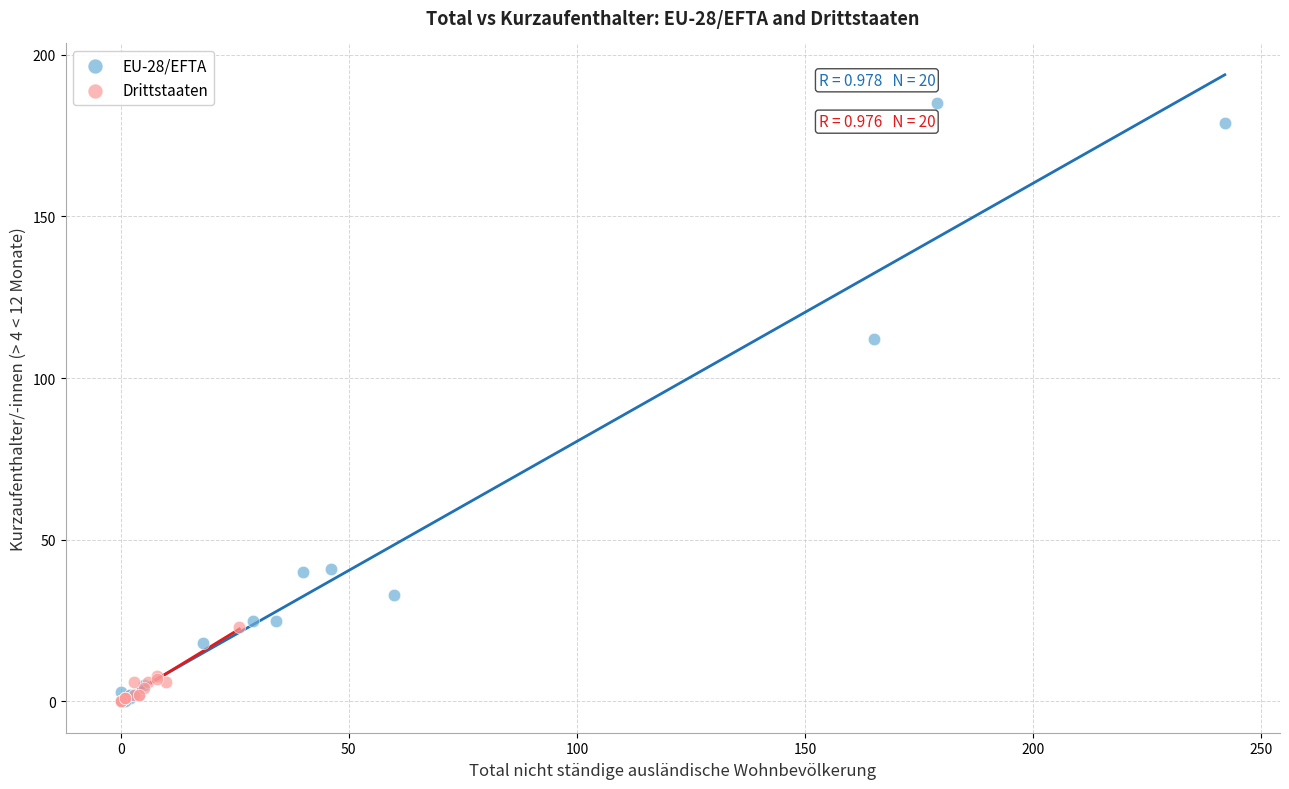

Which series has the widest spread of Y values?

EU-28/EFTA